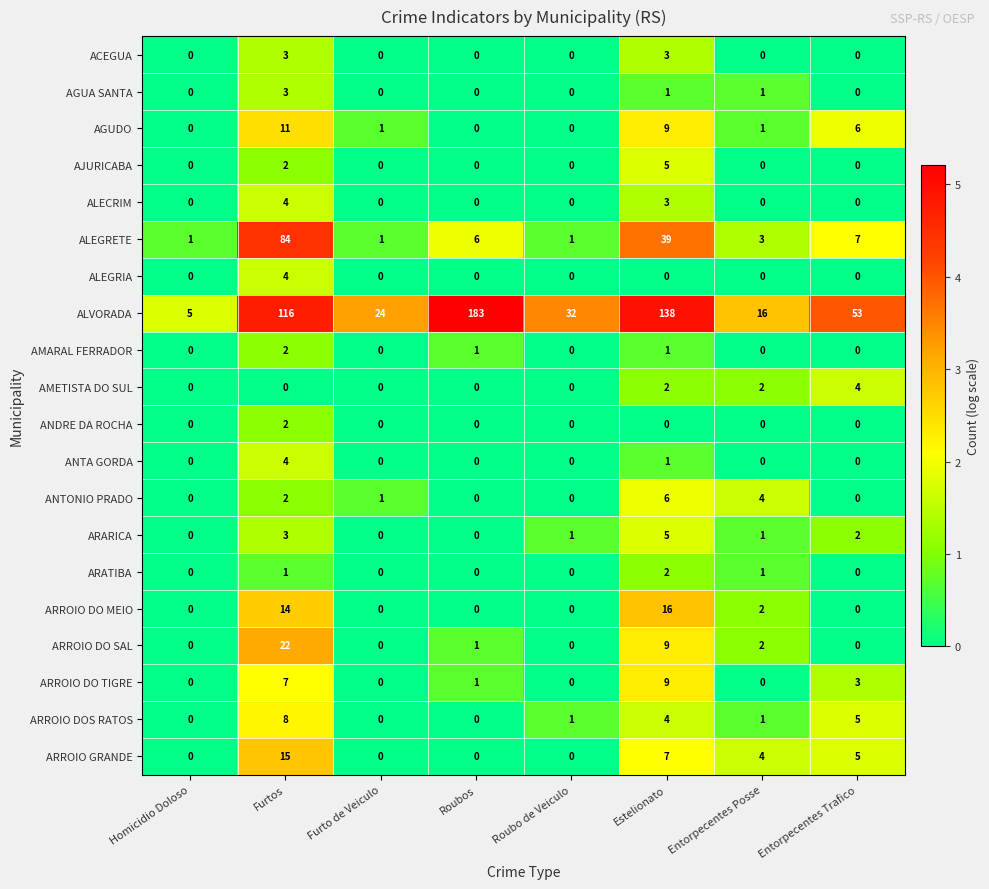

Which series changed the most between Homicidio Doloso and Roubo de Veiculo?

ALVORADA